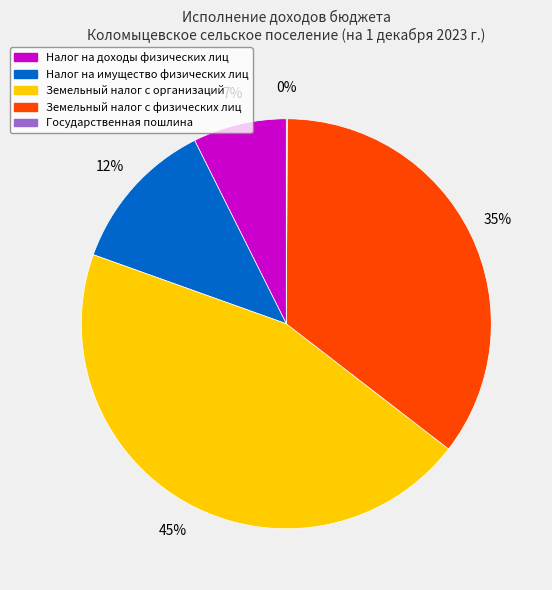

True or false: Земельный налог с физических лиц accounts for 35% of the total.

True